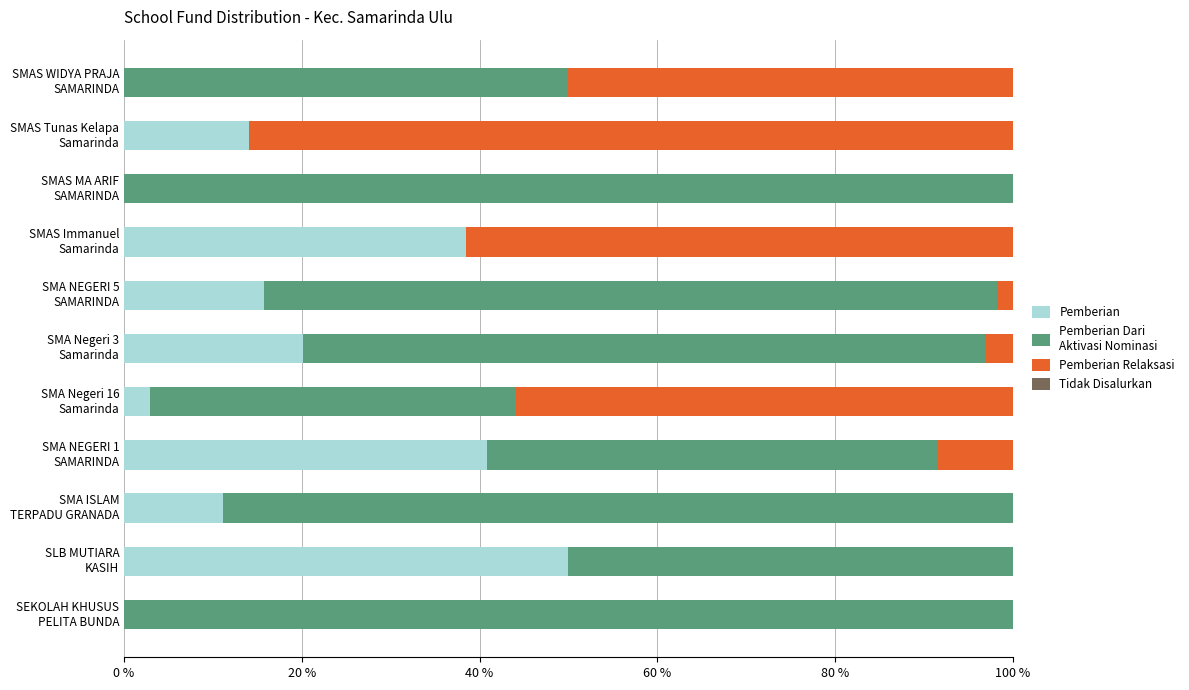

How many values in the Pemberian series exceed 14?

6